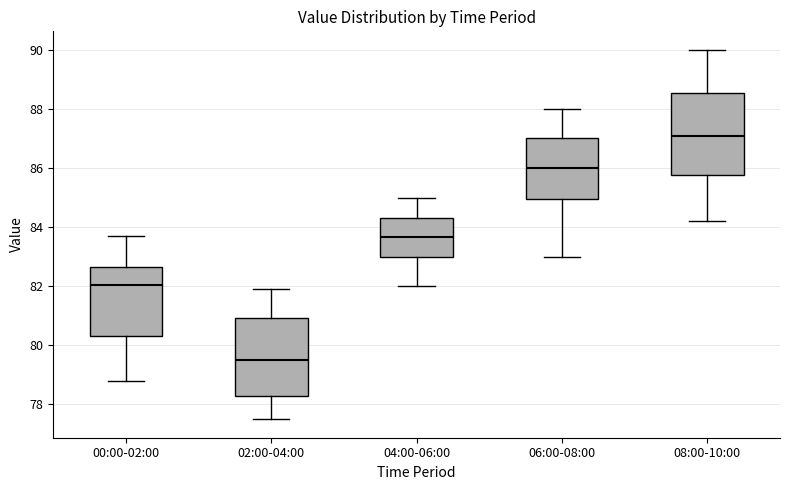

Reading left to right, transcribe this box plot: for each box, give where its median line is, the range the box spans, and where its two whiskers end, as read against the y-axis. The values are not printed on the chart, so give them approximately, as read against the axis.

00:00-02:00: median 82.0, box 80.4 to 82.6, whiskers 78.8 to 83.8
02:00-04:00: median 79.6, box 78.2 to 81.0, whiskers 77.6 to 82.0
04:00-06:00: median 83.6, box 83.0 to 84.4, whiskers 82.0 to 85.0
06:00-08:00: median 86.0, box 85.0 to 87.0, whiskers 83.0 to 88.0
08:00-10:00: median 87.2, box 85.8 to 88.6, whiskers 84.2 to 90.0